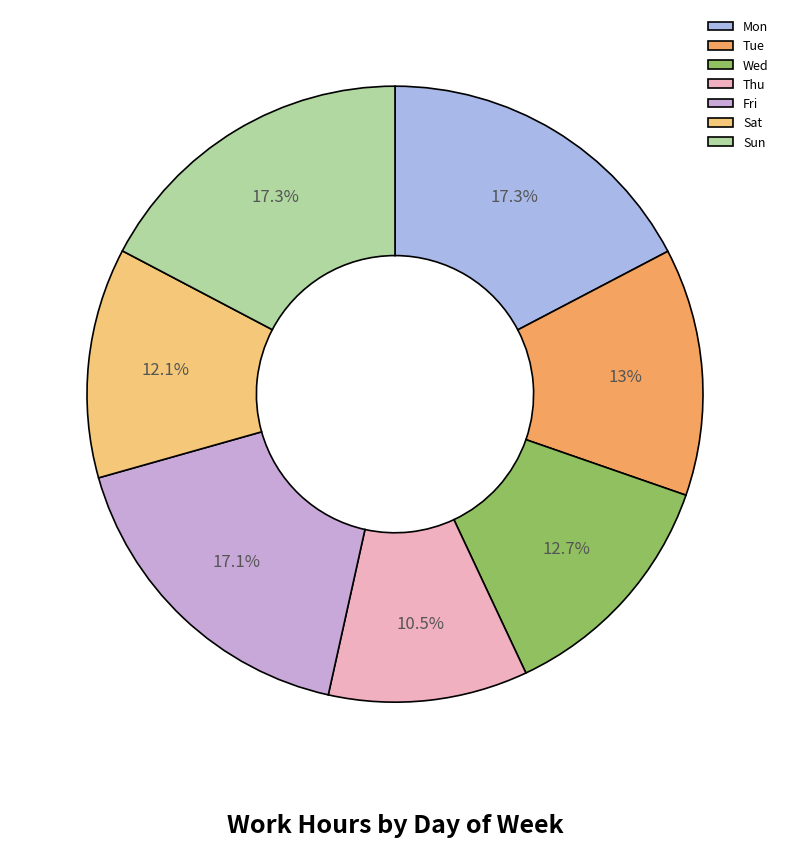

Which category has the smallest portion of the pie?

Thu